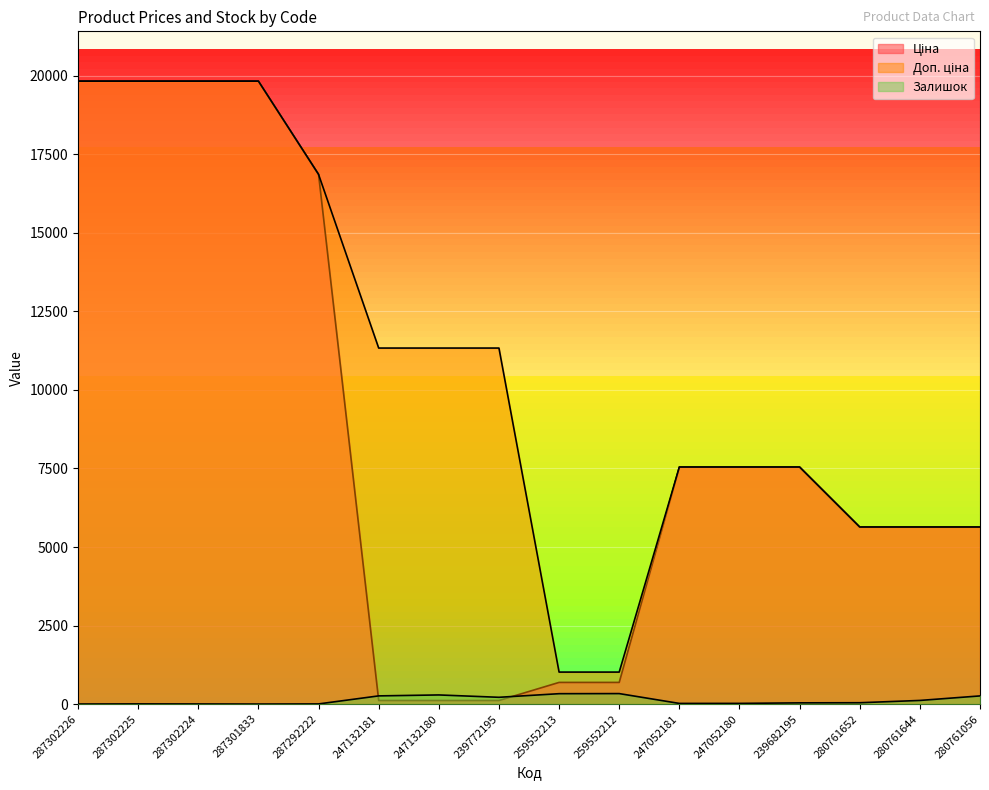

How many data points in Залишок are less than 42?

8